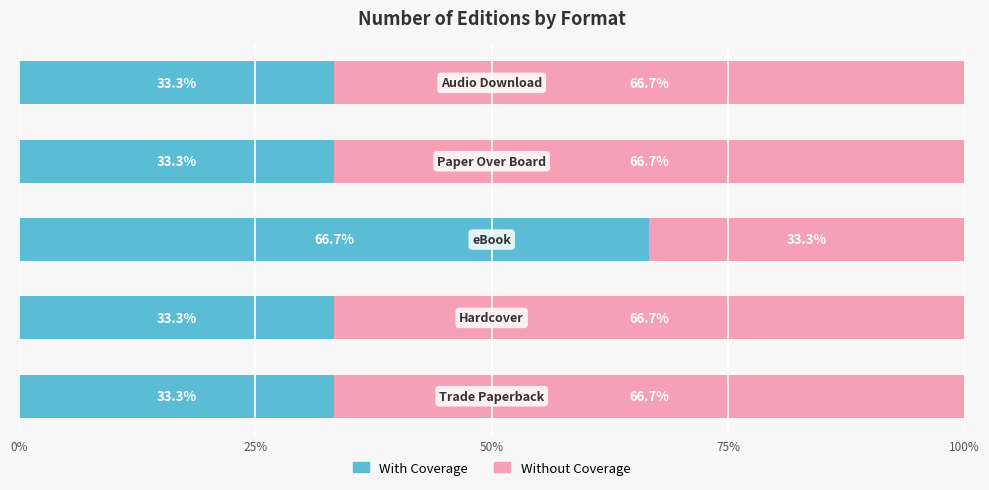

What is the lowest value of the With Coverage series?

33.3